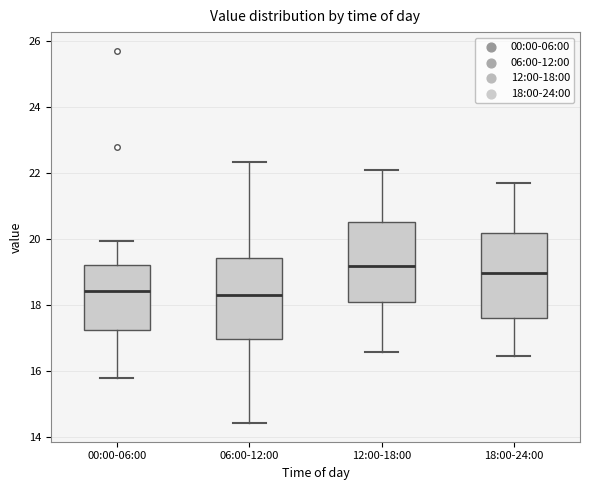

Which box's median line is the highest?

12:00-18:00